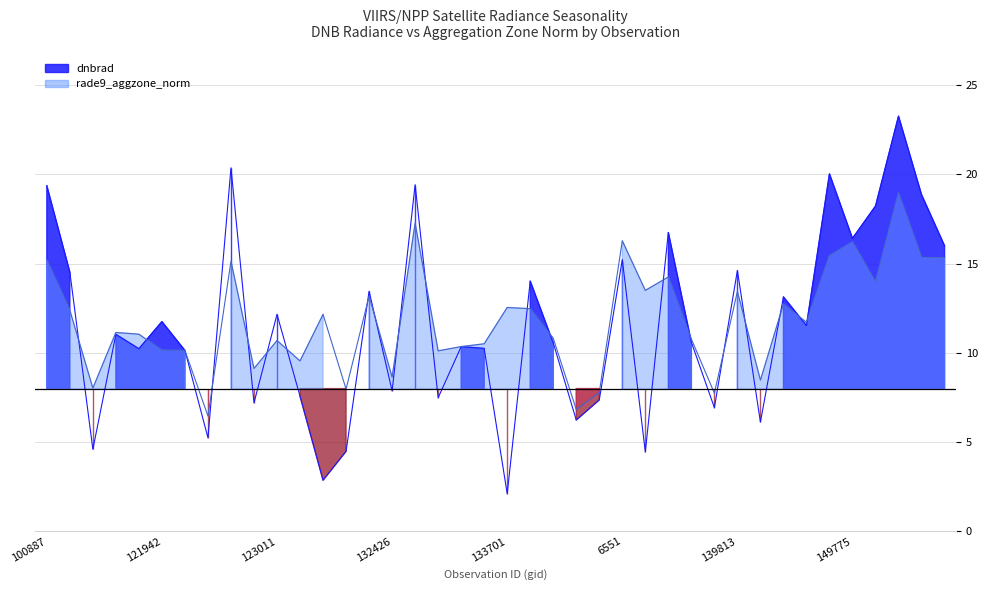

What is the label of the 8th point from the right?

143099